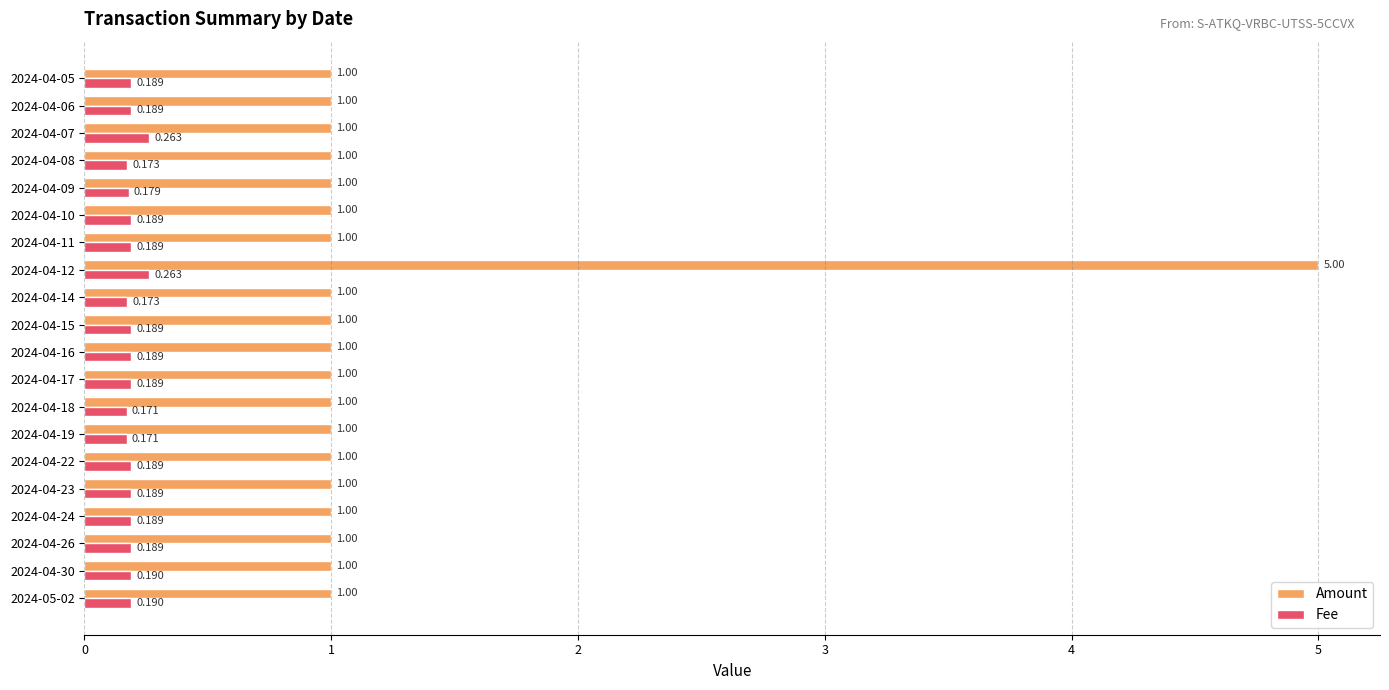

Which series has the largest range (max minus min)?

Amount